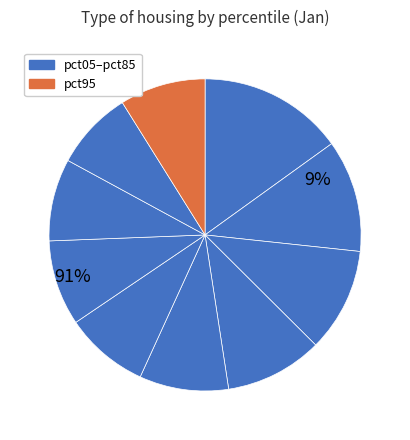

Does pct15 represent more than half of the total?

No